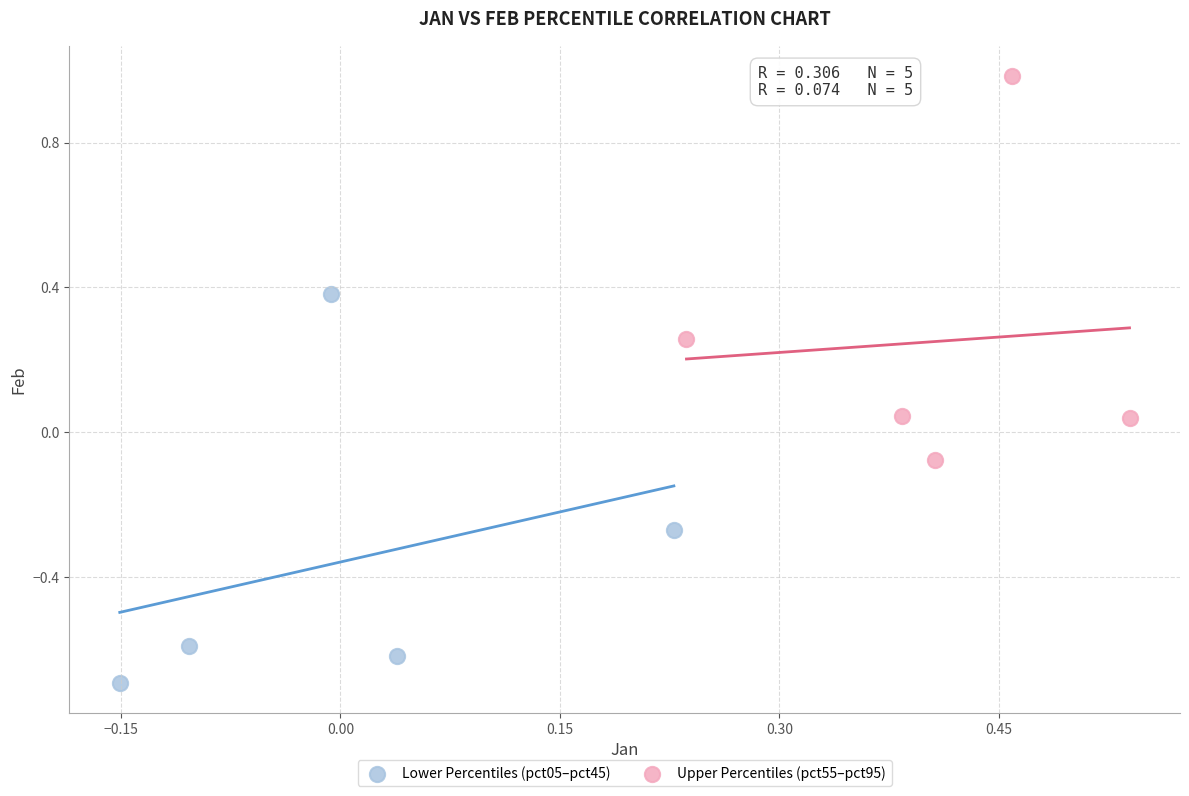

Which series contains the lowest Y value?

Lower Percentiles (pct05–pct45)